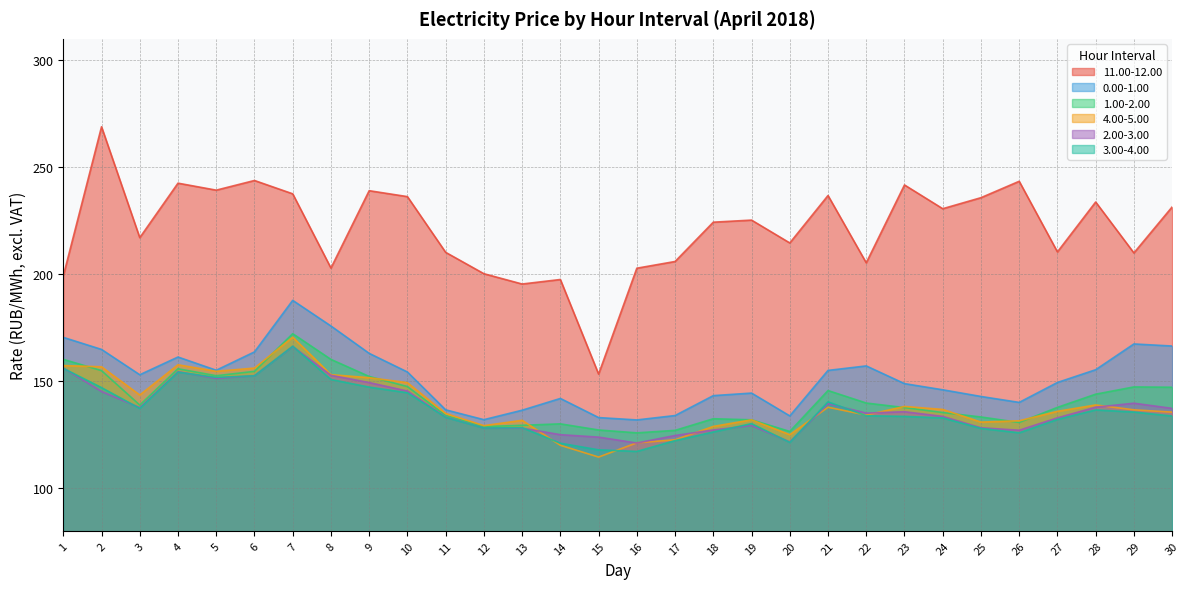

How many times do 4.00-5.00 and 3.00-4.00 cross each other?

4